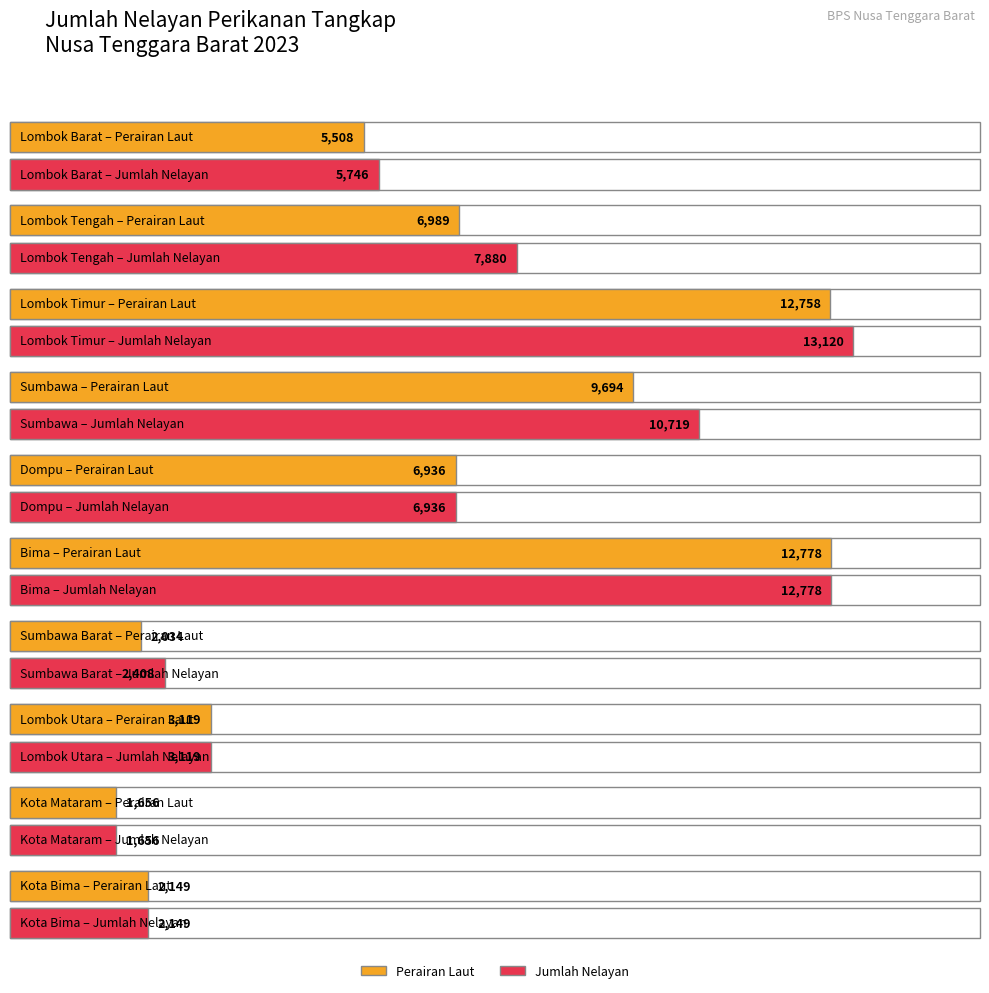

Reading right to left, transcribe all the data shown in this chart.

Perairan Darat: Kota Bima=0	Kota Mataram=0	Lombok Utara=0	Sumbawa Barat=374	Bima=0	Dompu=0	Sumbawa=1025	Lombok Timur=362	Lombok Tengah=891	Lombok Barat=238
Perairan Laut: Kota Bima=2149	Kota Mataram=1656	Lombok Utara=3119	Sumbawa Barat=2034	Bima=12778	Dompu=6936	Sumbawa=9694	Lombok Timur=12758	Lombok Tengah=6989	Lombok Barat=5508
Jumlah Nelayan: Kota Bima=2149	Kota Mataram=1656	Lombok Utara=3119	Sumbawa Barat=2408	Bima=12778	Dompu=6936	Sumbawa=10719	Lombok Timur=13120	Lombok Tengah=7880	Lombok Barat=5746